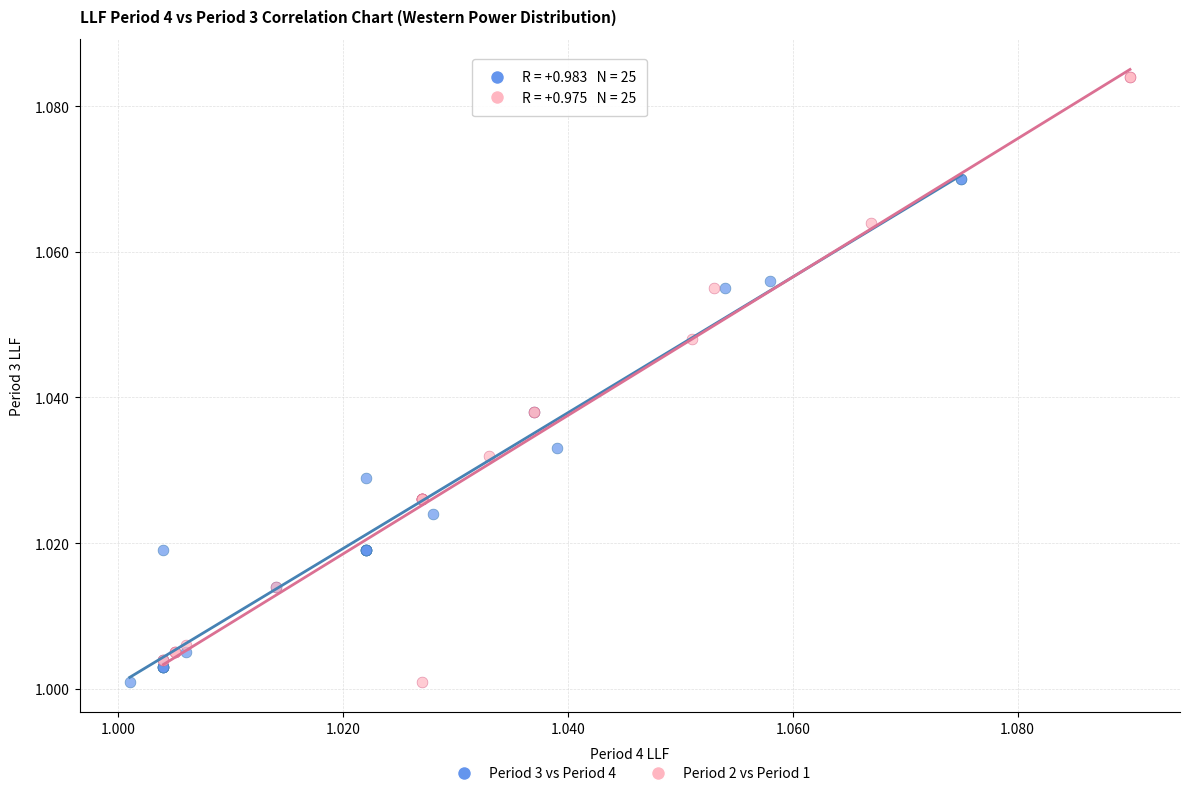

Which series reaches the maximum Y coordinate?

Period 2 vs Period 1